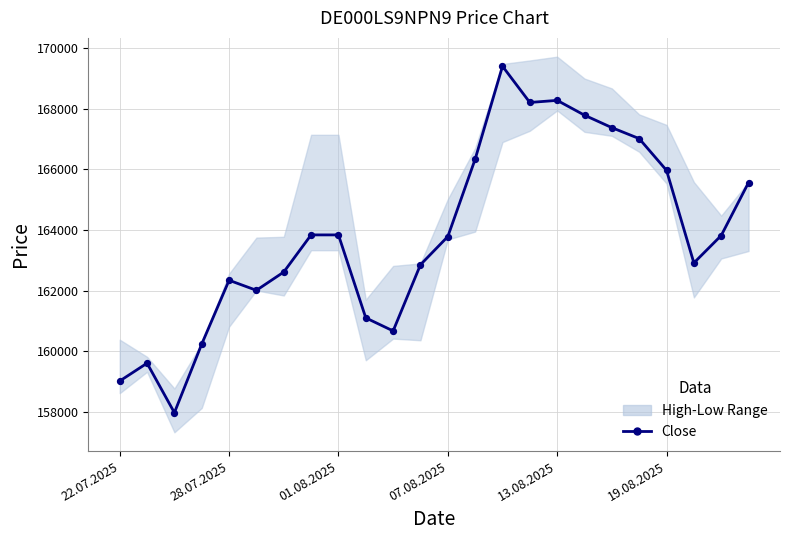

What is the ratio of the value at 13 to the value at 17?

1.0